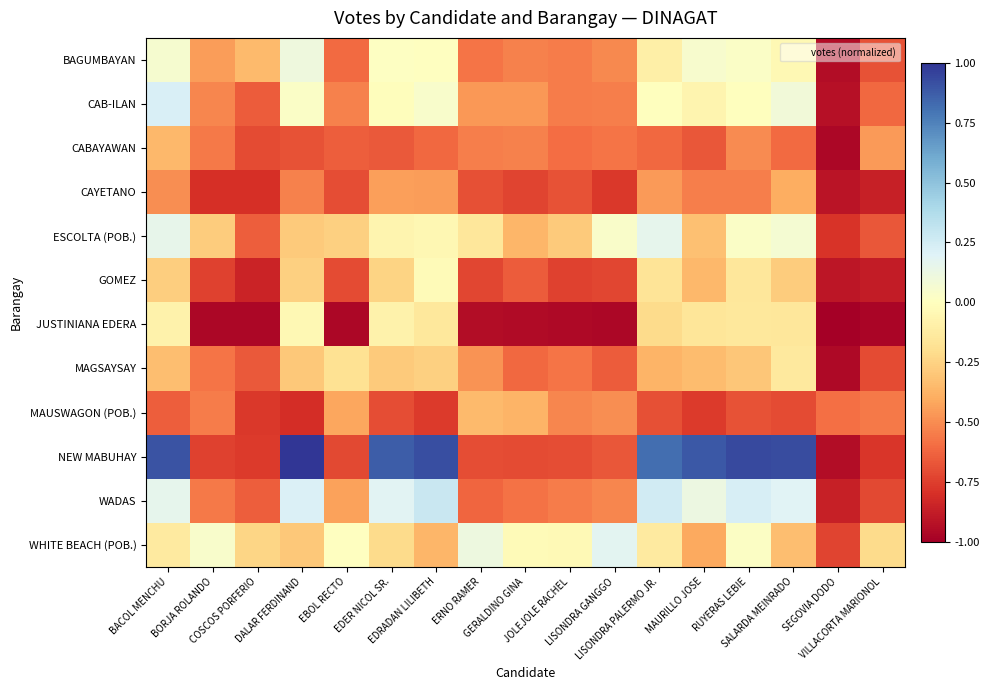

Between ERNO RAMER and BORJA ROLANDO, which is larger?

BORJA ROLANDO